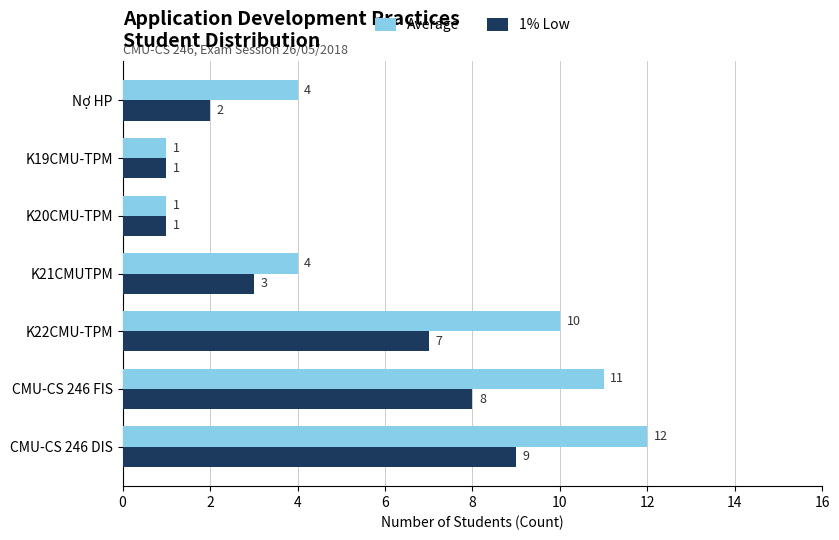

Is it true that Average equals 12 at CMU-CS 246 DIS?

True